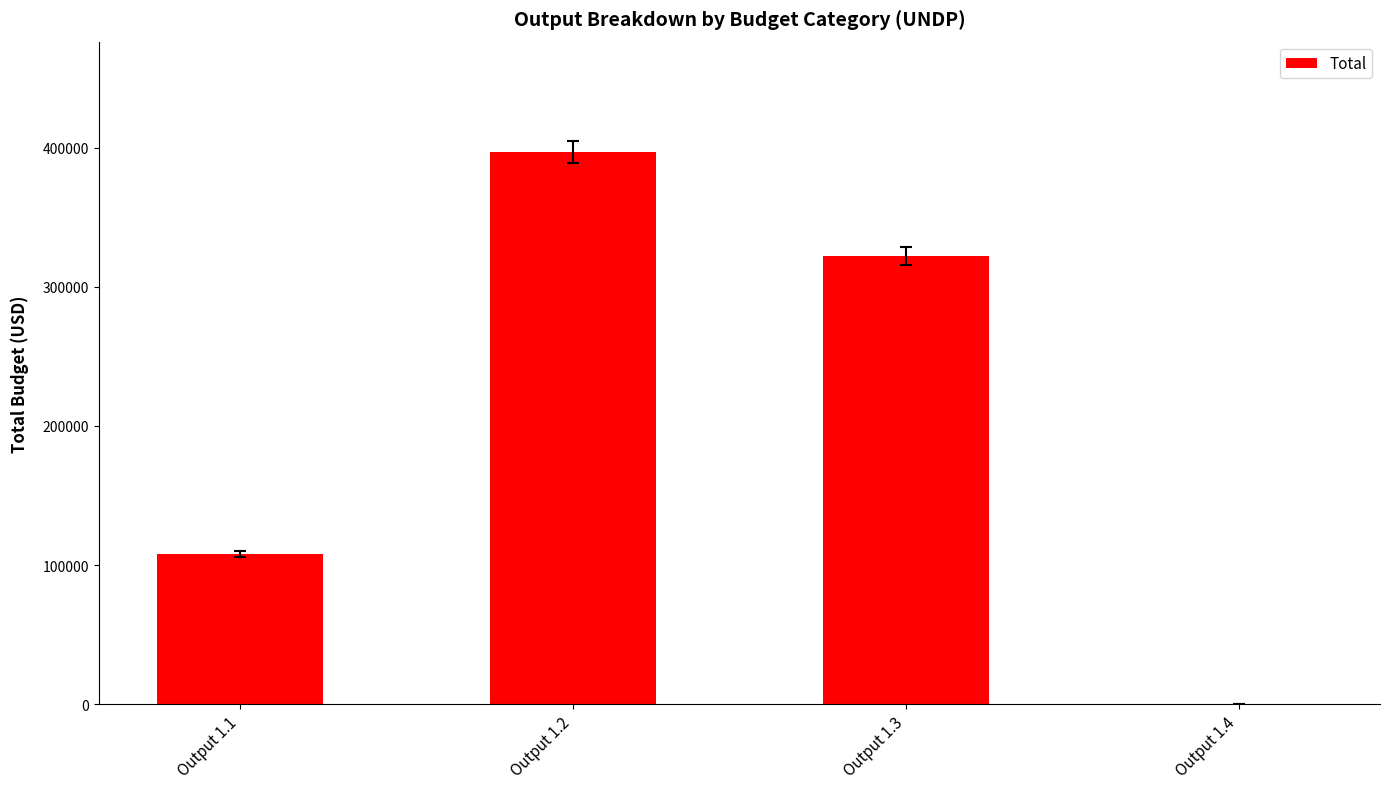

What is the greatest value displayed?

397000